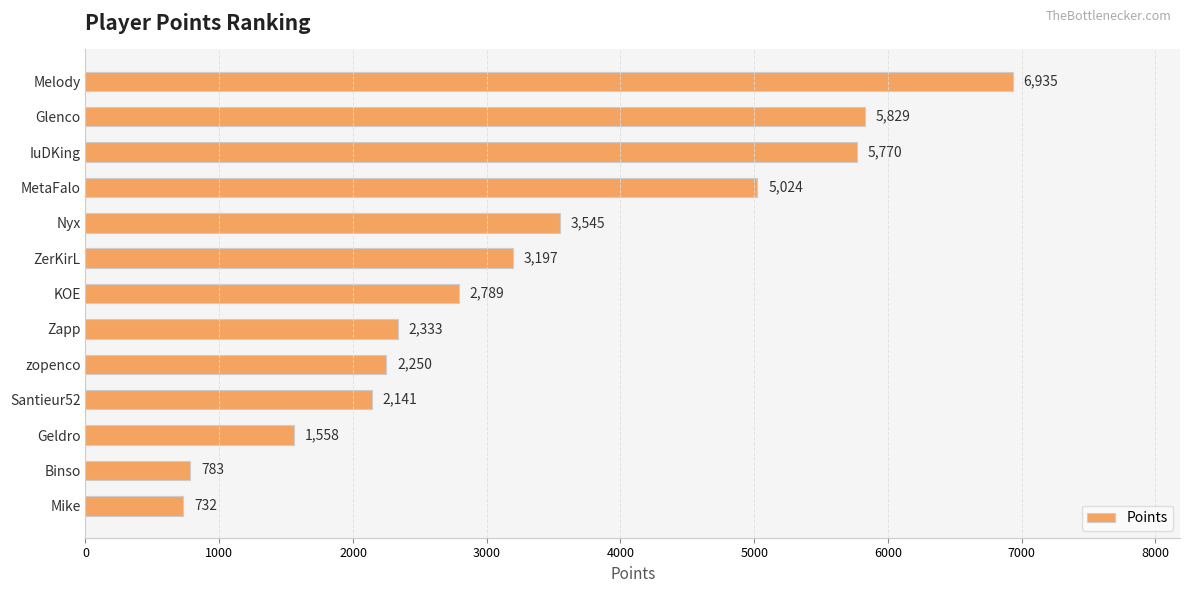

Rank the categories by value from lowest to highest.

Mike, Binso, Geldro, Santieur52, zopenco, Zapp, KOE, ZerKirL, Nyx, MetaFalo, IuDKing, Glenco, Melody